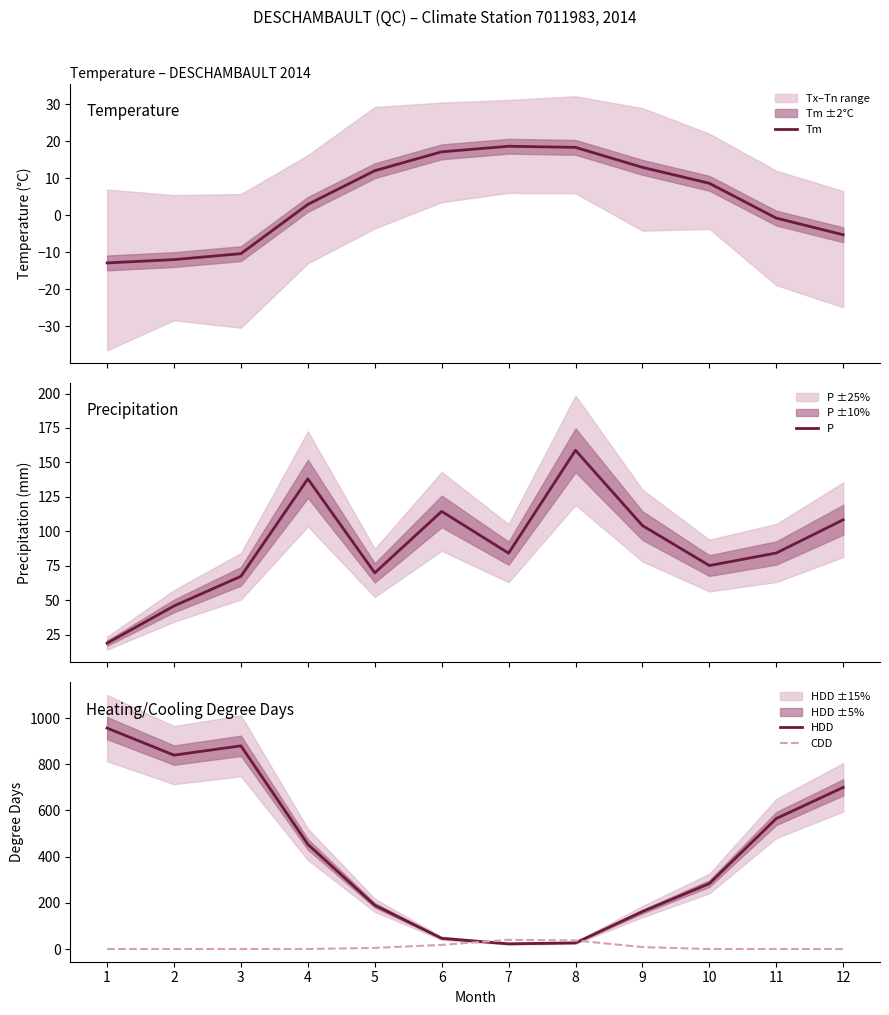

What is the sum of all CDD values?

108.0